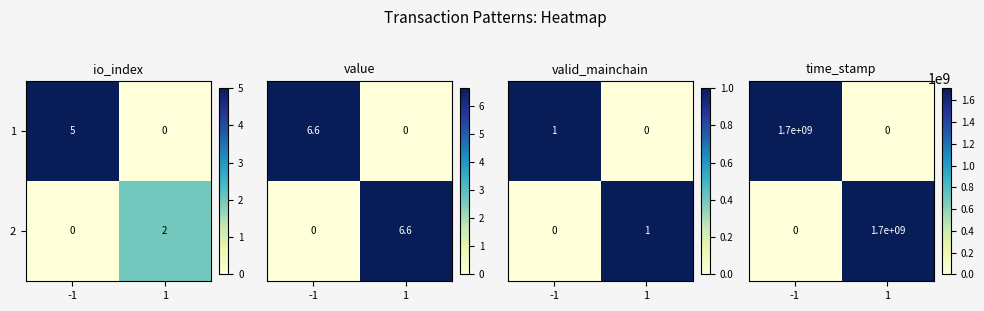

At -1, list the series in order from largest to smallest.

1, 2